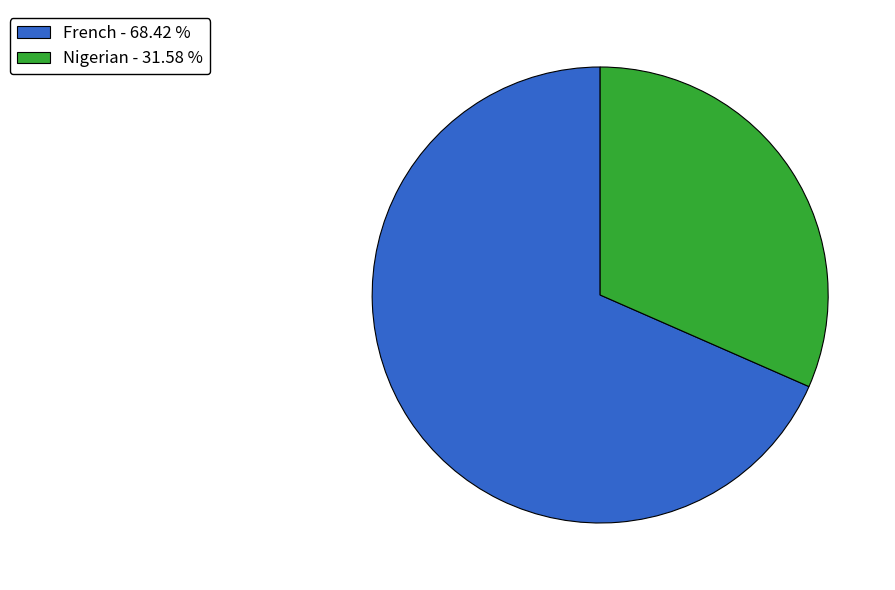

True or false: French accounts for 83% of the total.

False